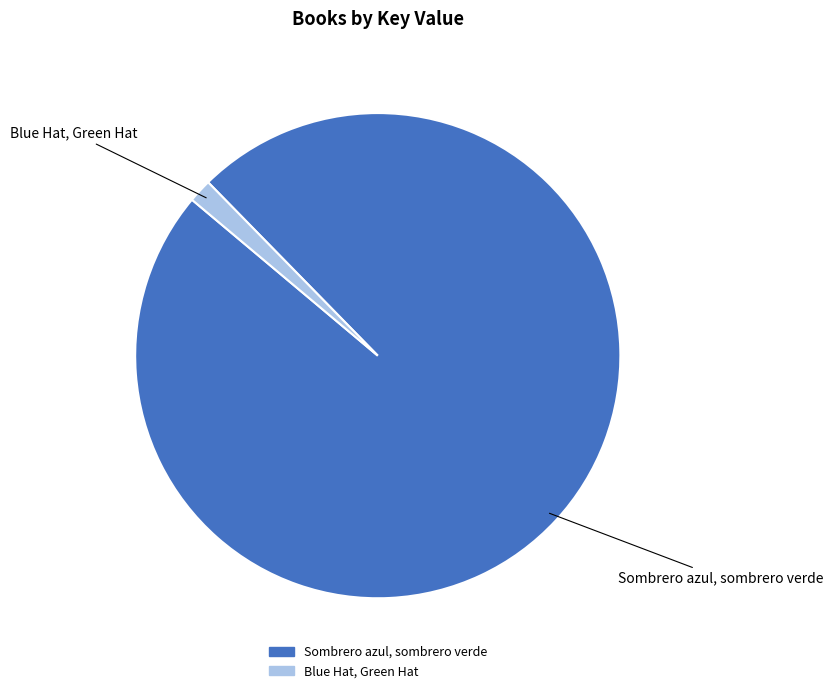

The Blue Hat, Green Hat slice represents 2% of the pie. True or false?

True